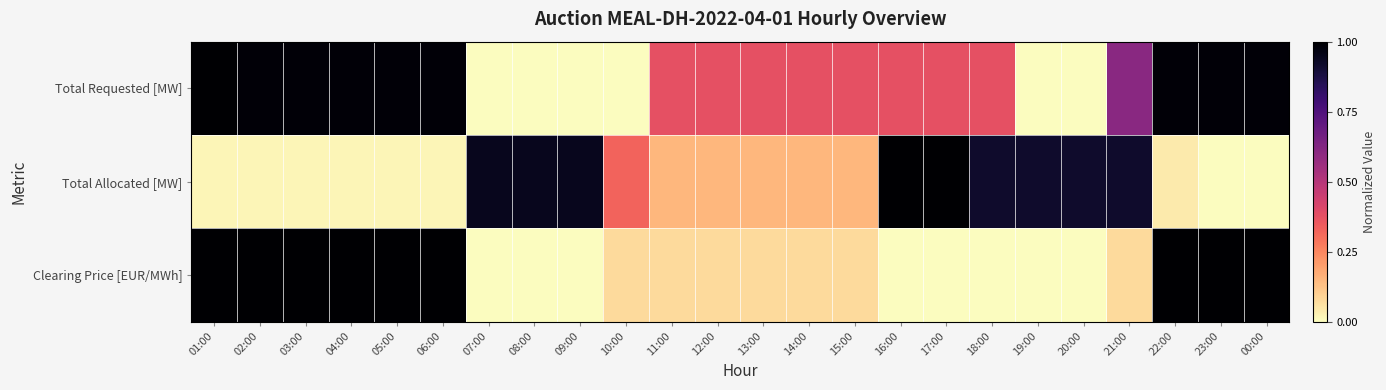

What is the total value across all series at 19:00?

0.9